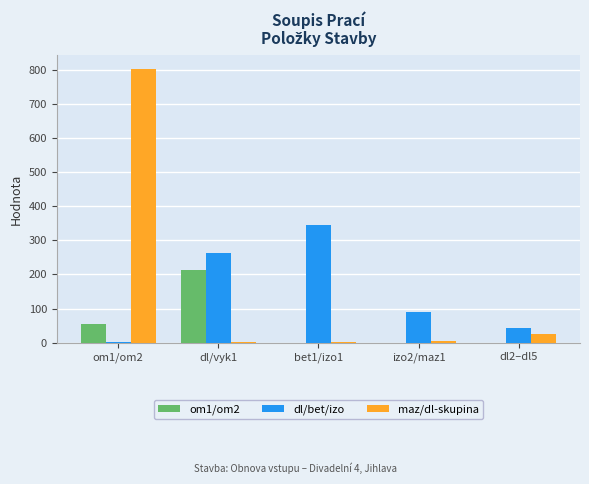

At which category is the sum across all series the highest?

om1/om2